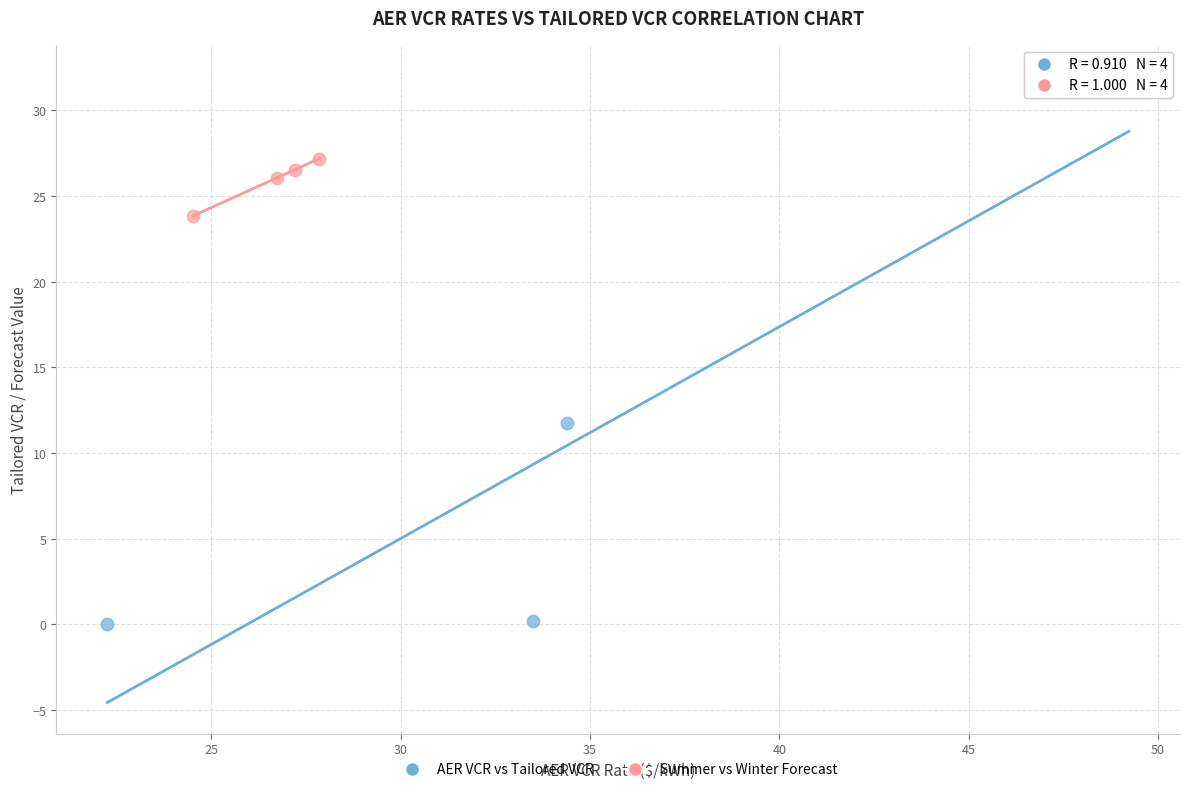

Which series has the widest spread of Y values?

AER VCR vs Tailored VCR